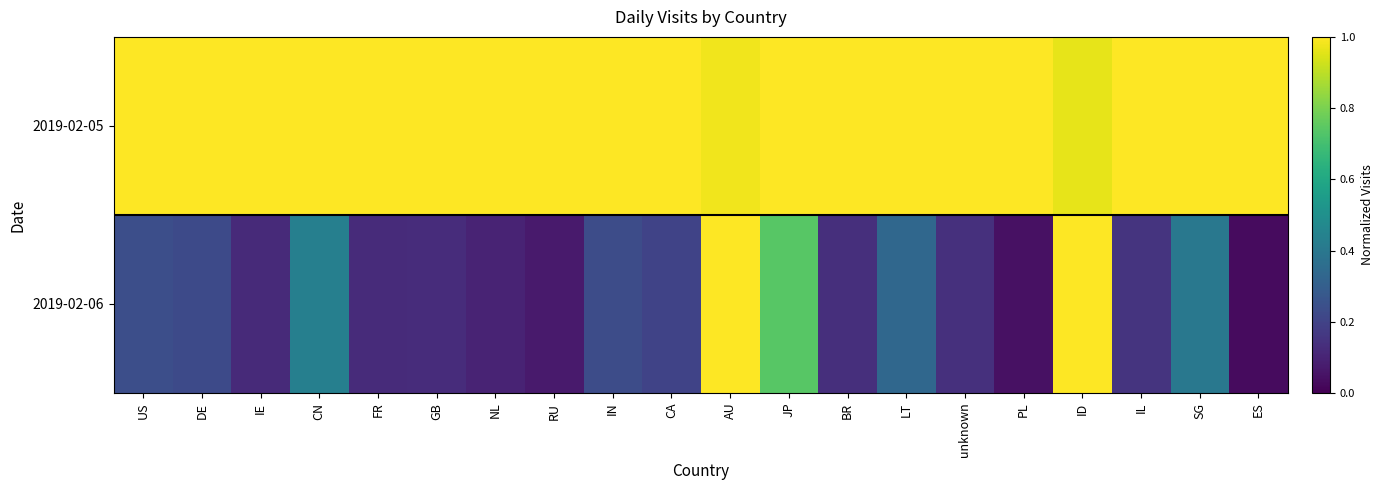

Rank the series by their maximum value, from highest to lowest.

2019-02-05, 2019-02-06